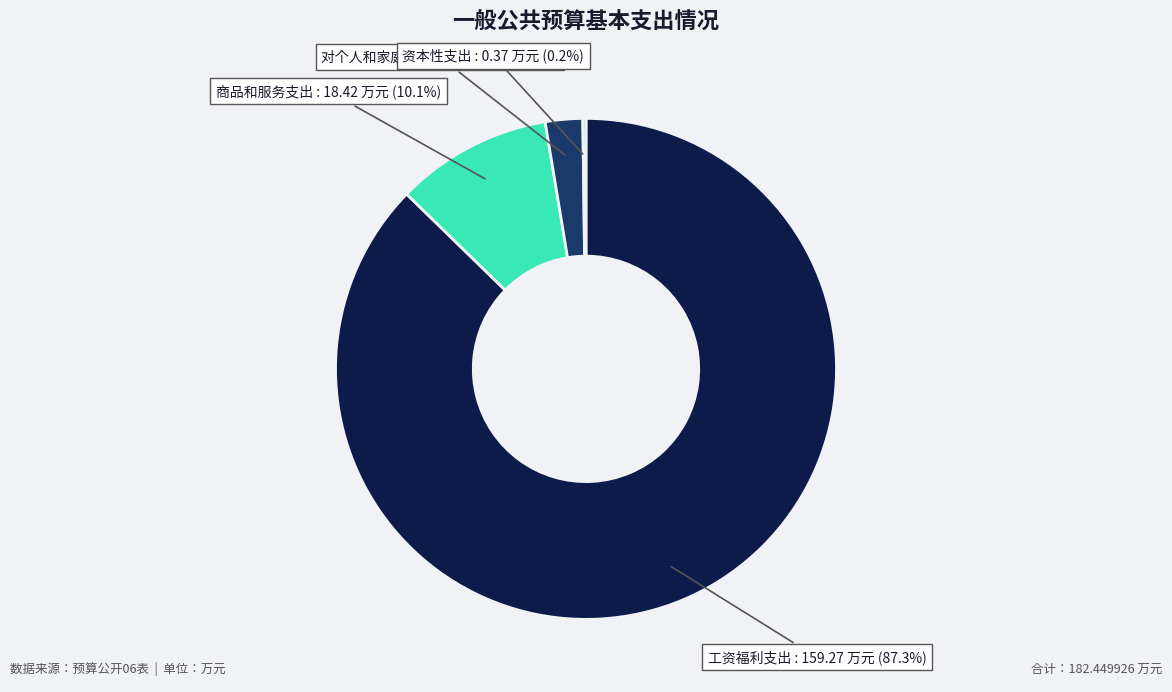

To the nearest percent, what is the difference between the largest and smallest slice percentages?

87%